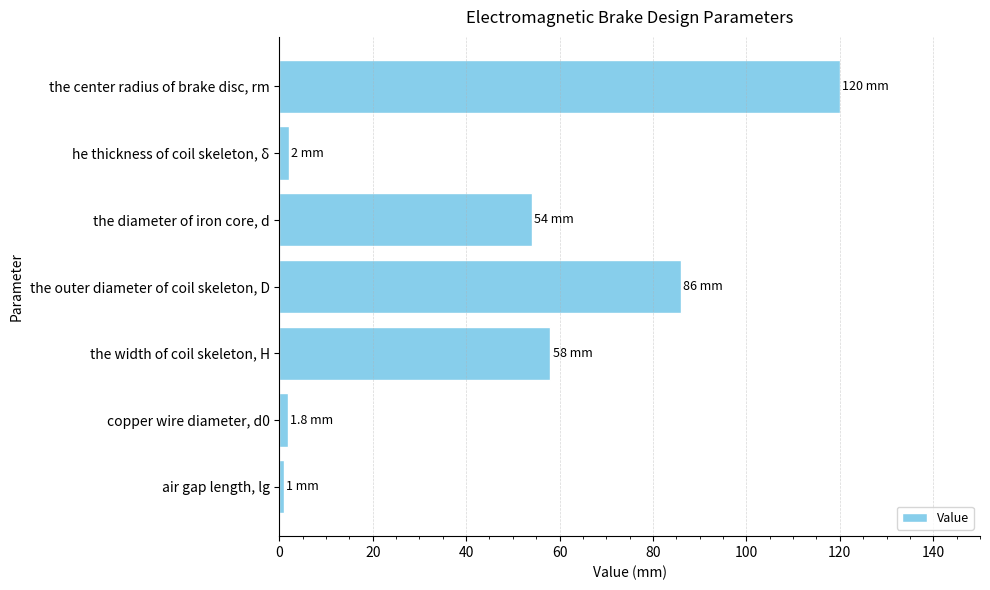

How many bars are there in total?

7